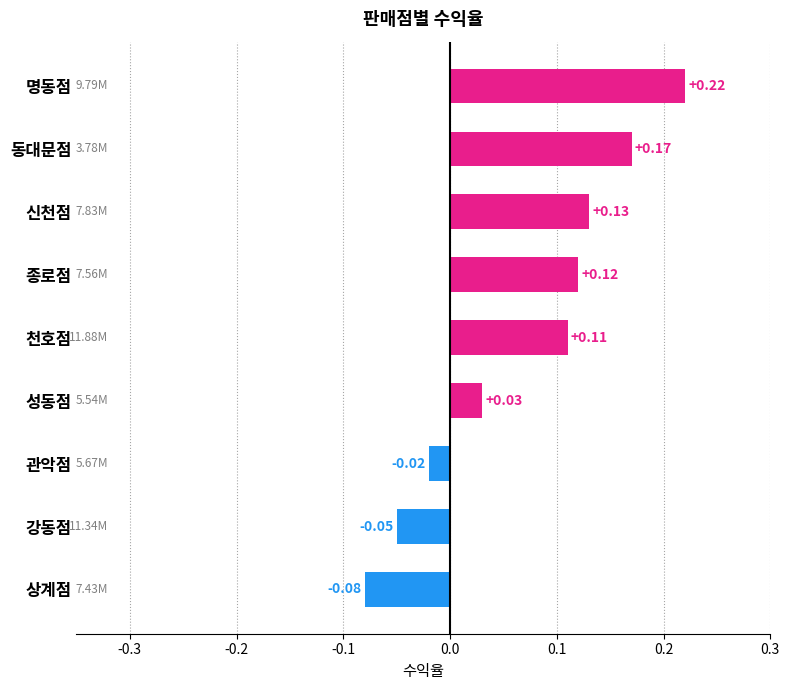

Rank the categories by value from lowest to highest.

상계점, 강동점, 관악점, 성동점, 천호점, 종로점, 신천점, 동대문점, 명동점